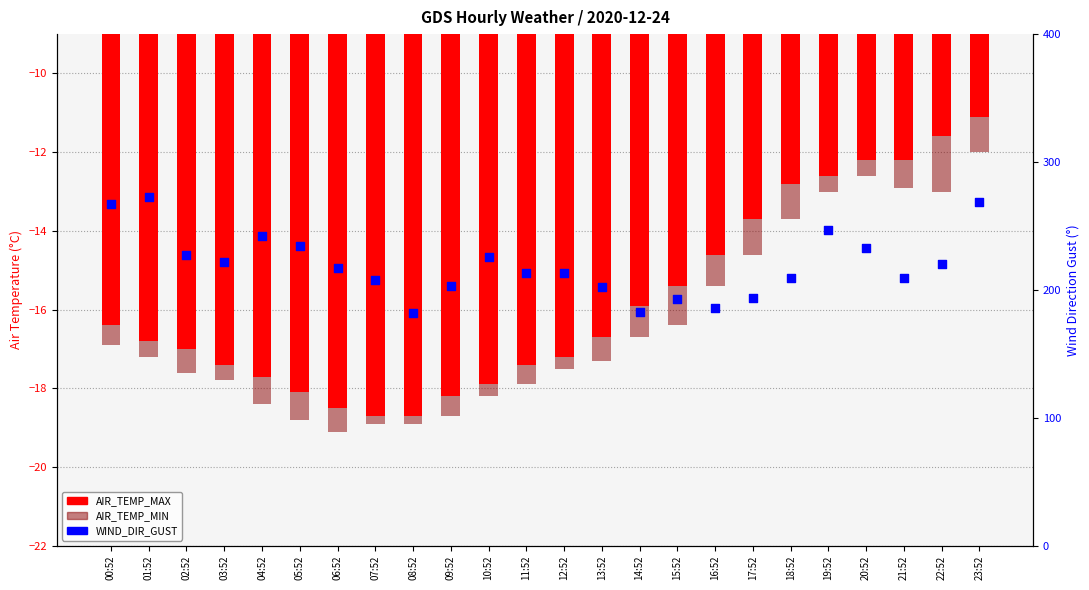

At which category is the sum across all series the highest?

23:52